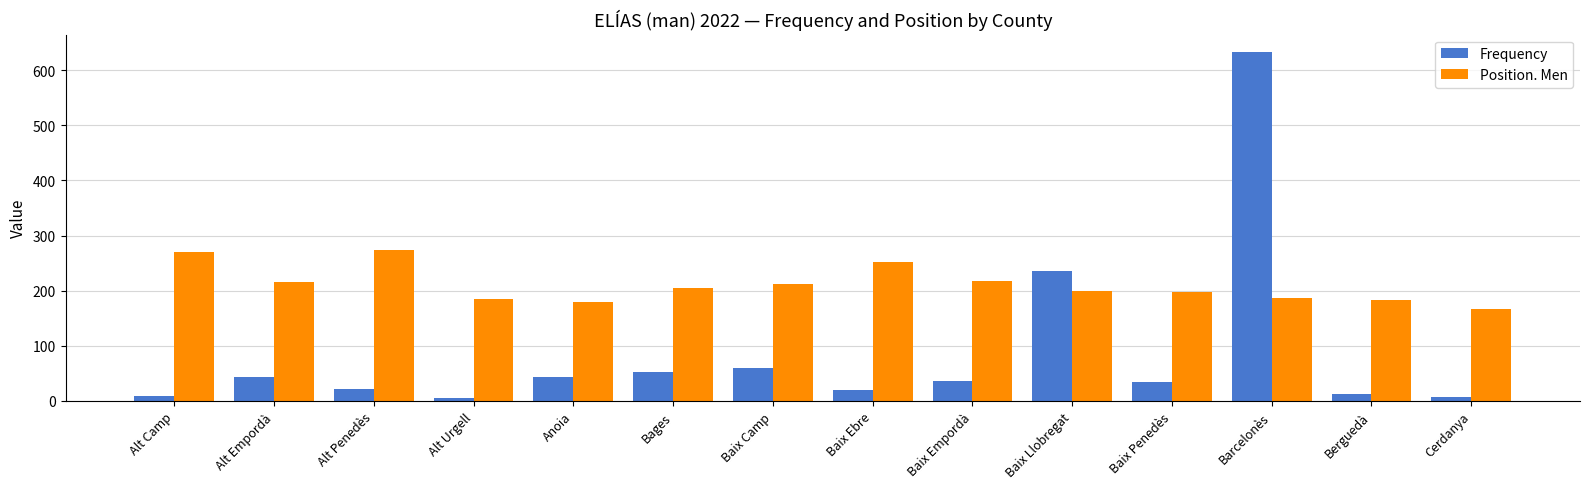

What are all the series names shown in the legend?

Frequency, Position. Men